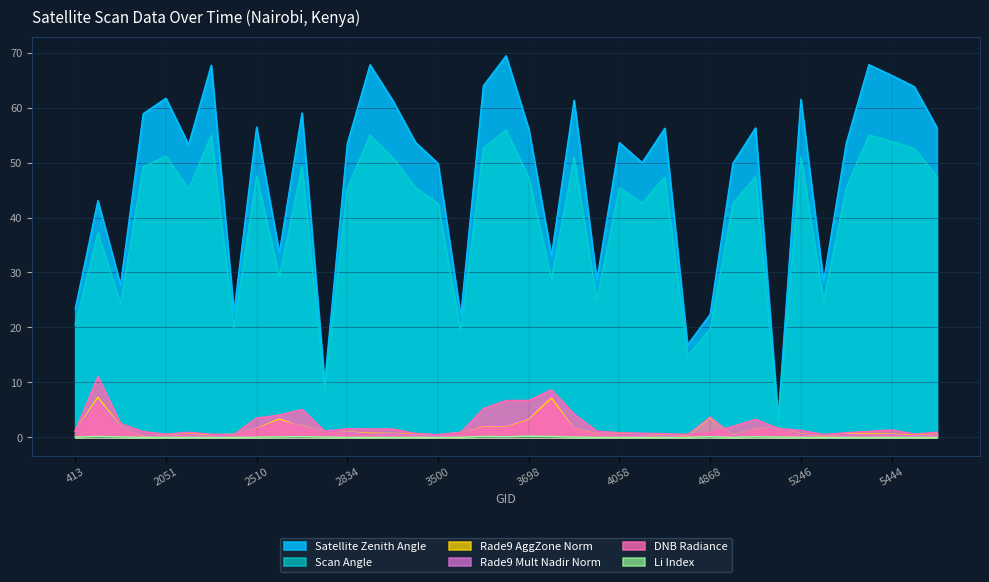

Which series has the largest total across all categories?

Satellite Zenith Angle